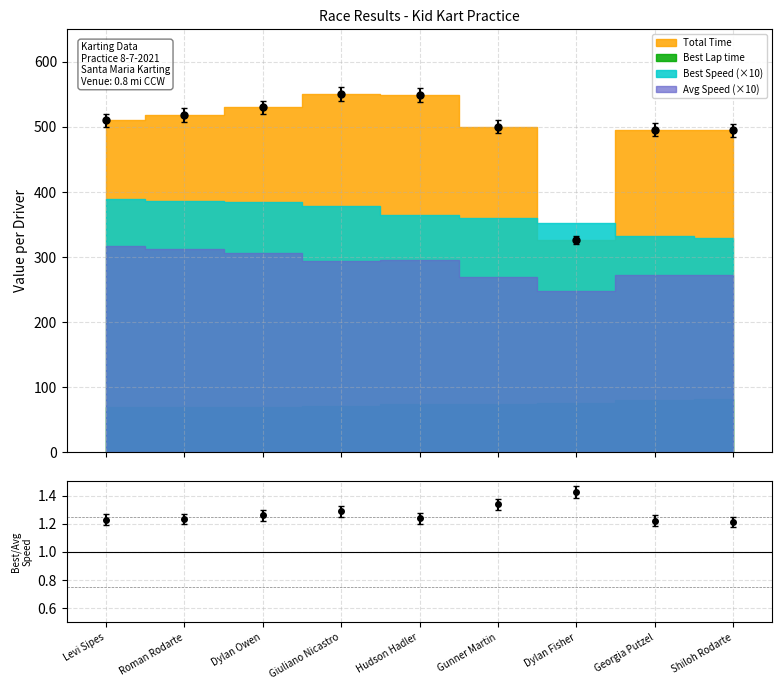

What is the value of the 3rd point from the left?

1.3